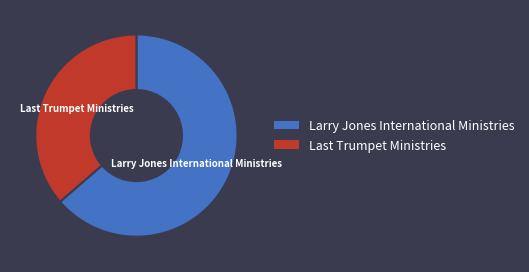

Rank the categories by value from highest to lowest.

Larry Jones International Ministries, Last Trumpet Ministries